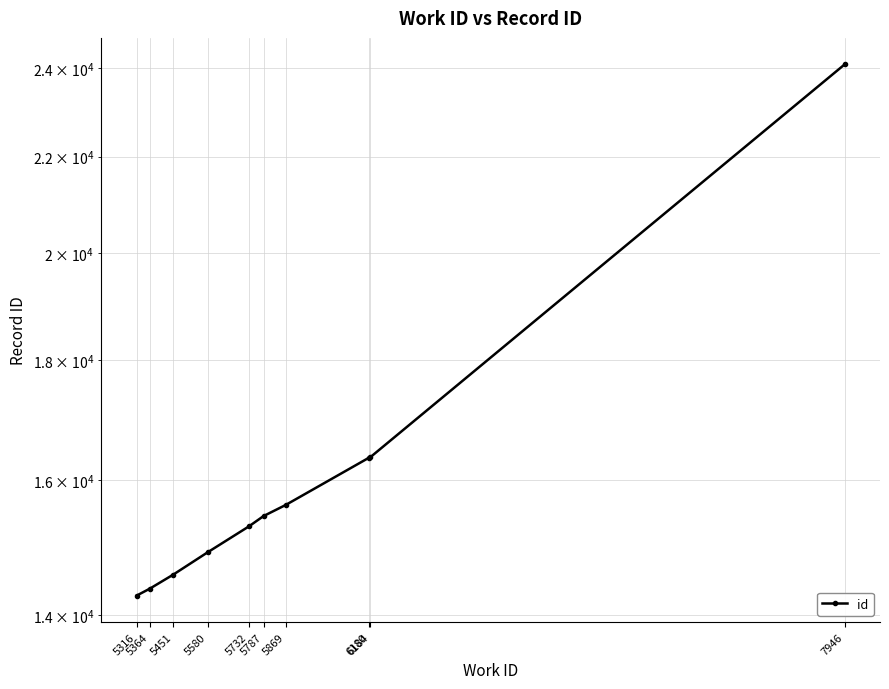

How many values are below 15439?

5